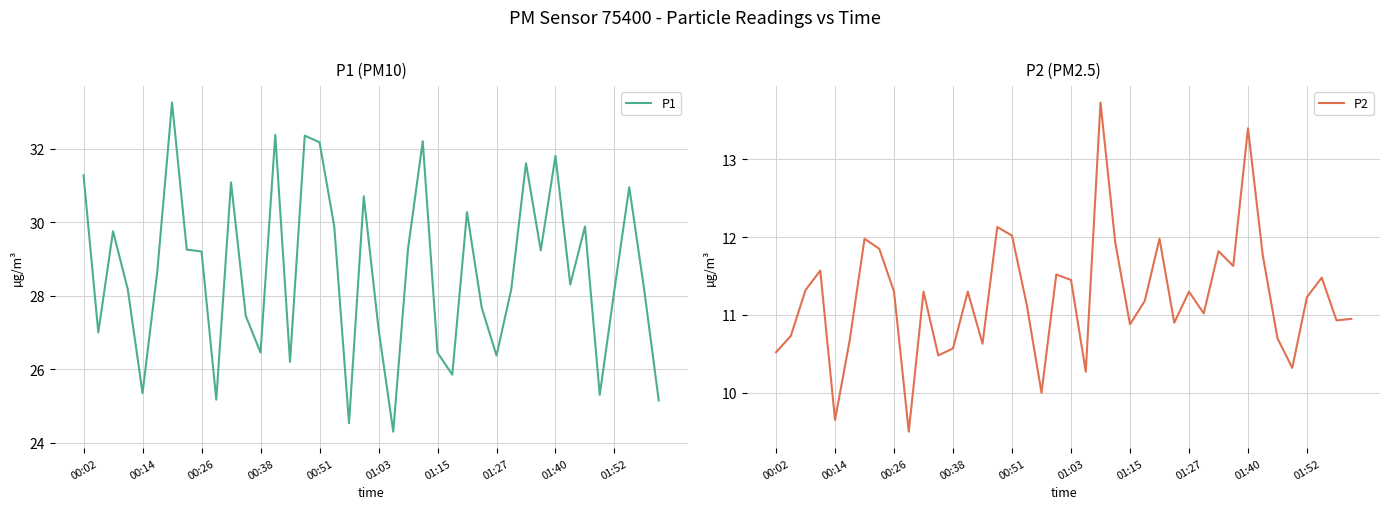

How many lines are shown in the chart?

2